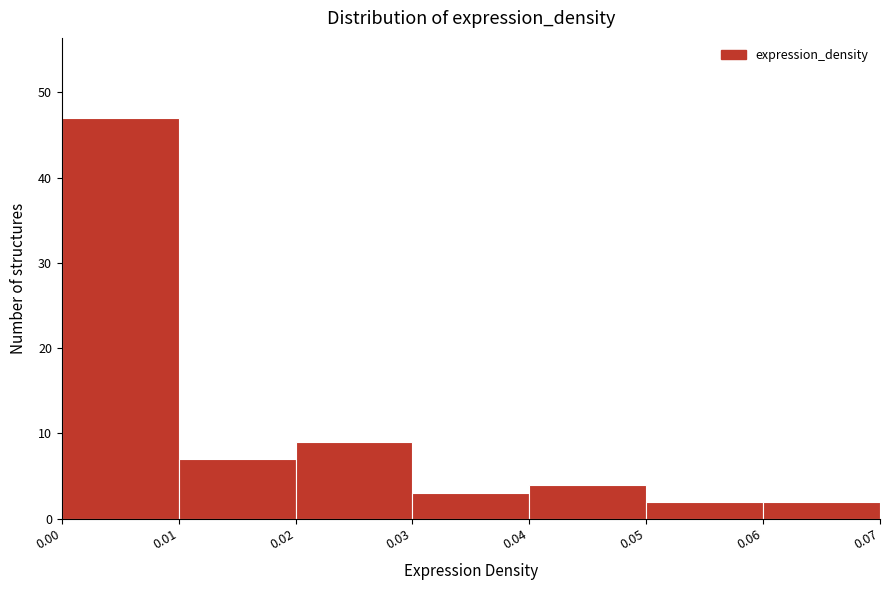

What is the height of the bar covering 0.05 to 0.06 on the x-axis? The values are not printed on the chart, so give them approximately, as read against the axis.

2